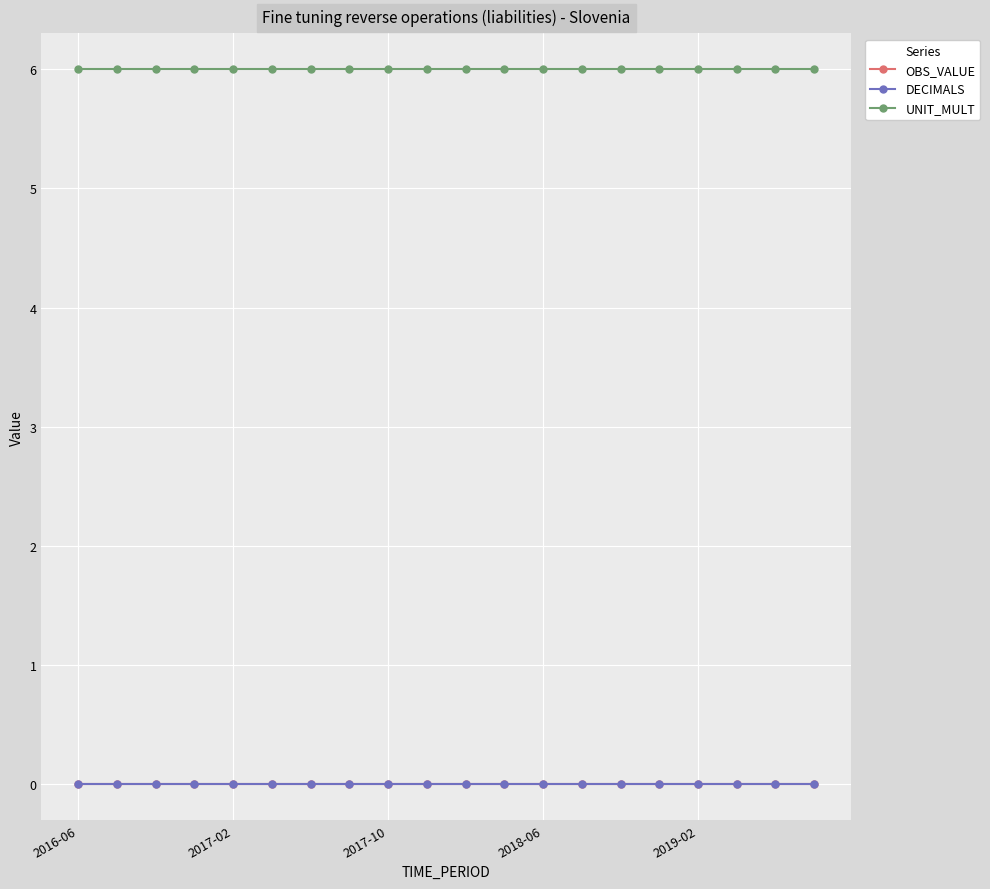

Reading right to left, extract all data points from this chart.

OBS_VALUE: 0	0	0	0	0	0	0	0	0	0	0	0	0	0	0	0	0	0	0	0
DECIMALS: 0	0	0	0	0	0	0	0	0	0	0	0	0	0	0	0	0	0	0	0
UNIT_MULT: 6	6	6	6	6	6	6	6	6	6	6	6	6	6	6	6	6	6	6	6